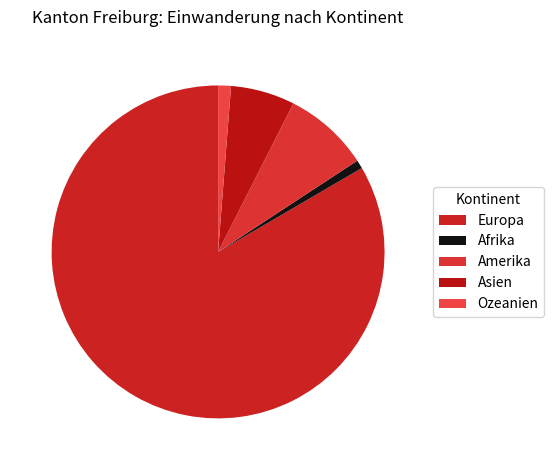

Count the number of slices in the pie.

5